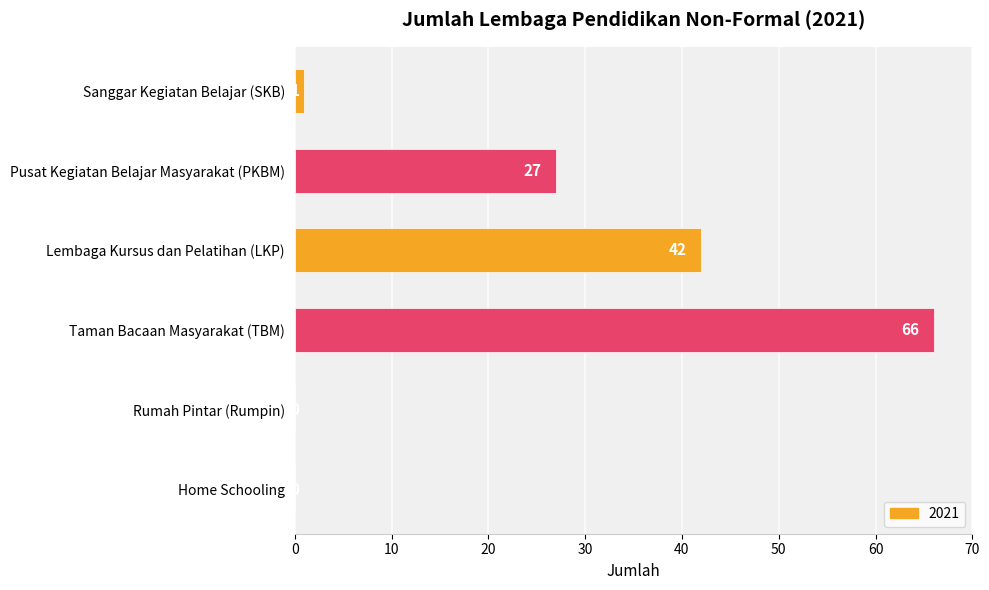

Is it true that the value at Lembaga Kursus dan Pelatihan (LKP) is 62?

False